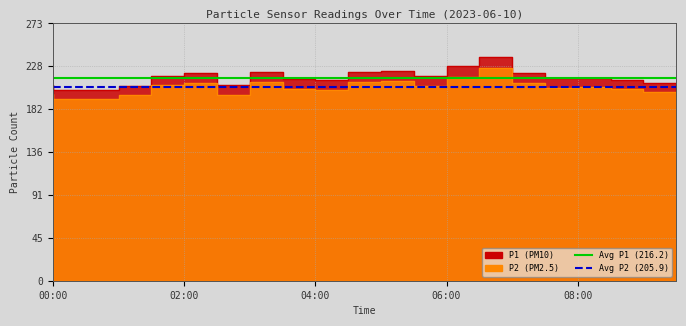

The Avg P2 (205.9) series shows 205.9 at 00:00. True or false?

True